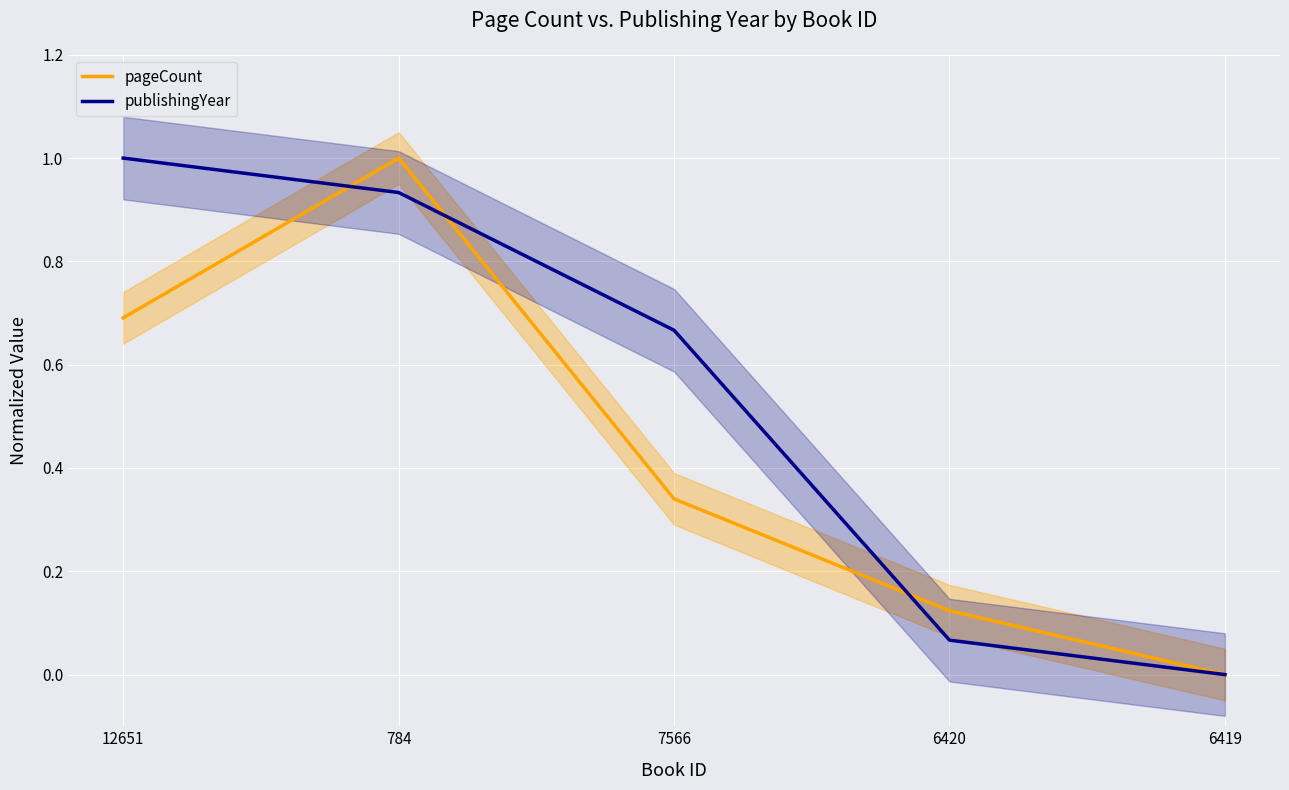

The publishingYear series shows 1.5 at 784. True or false?

False